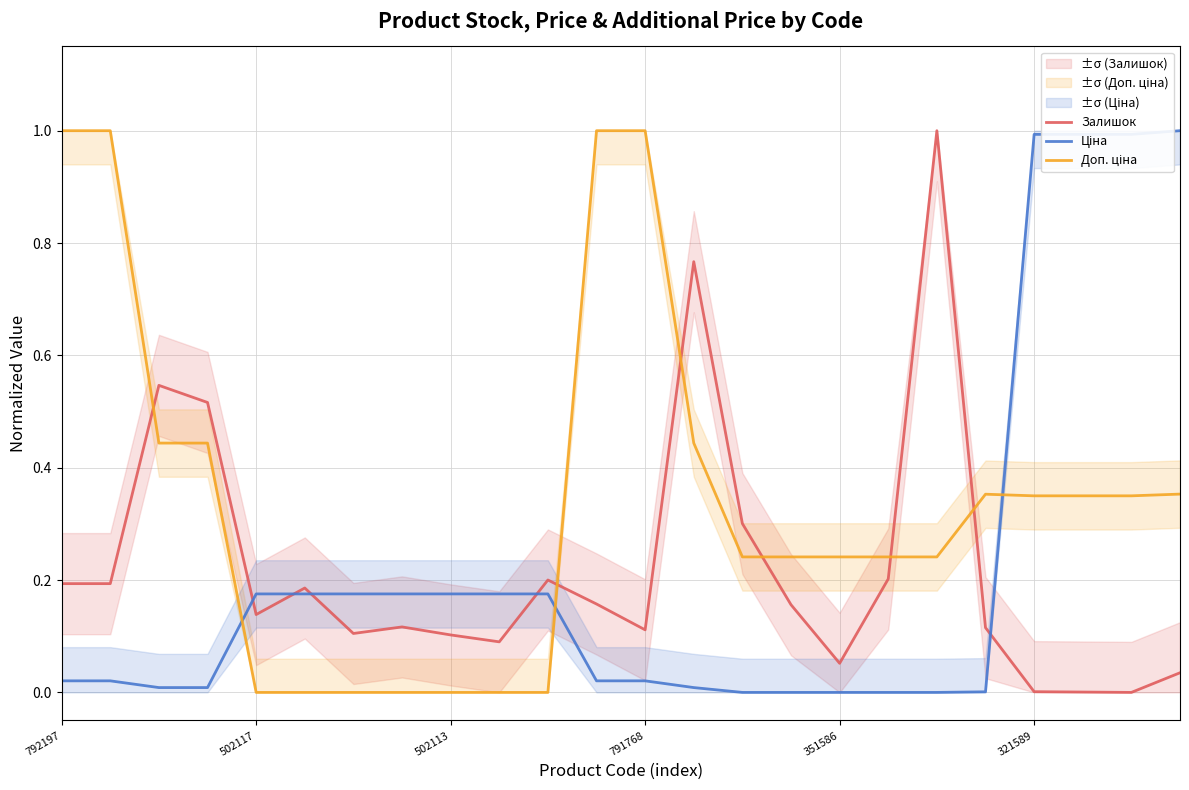

What is the total value across all series at 22?

1.3